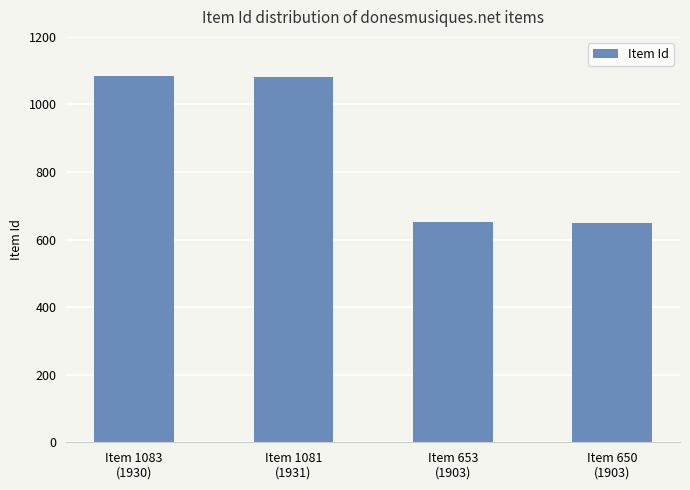

What is the maximum value shown in the chart?

1083